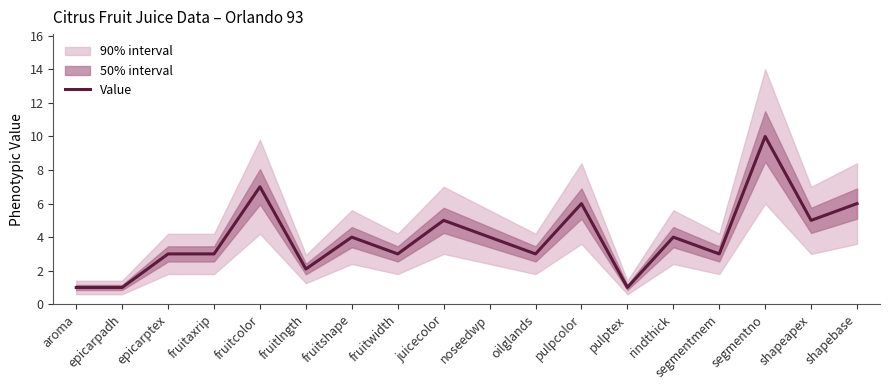

Approximately how many times larger is the value at noseedwp compared to fruitcolor?

0.6